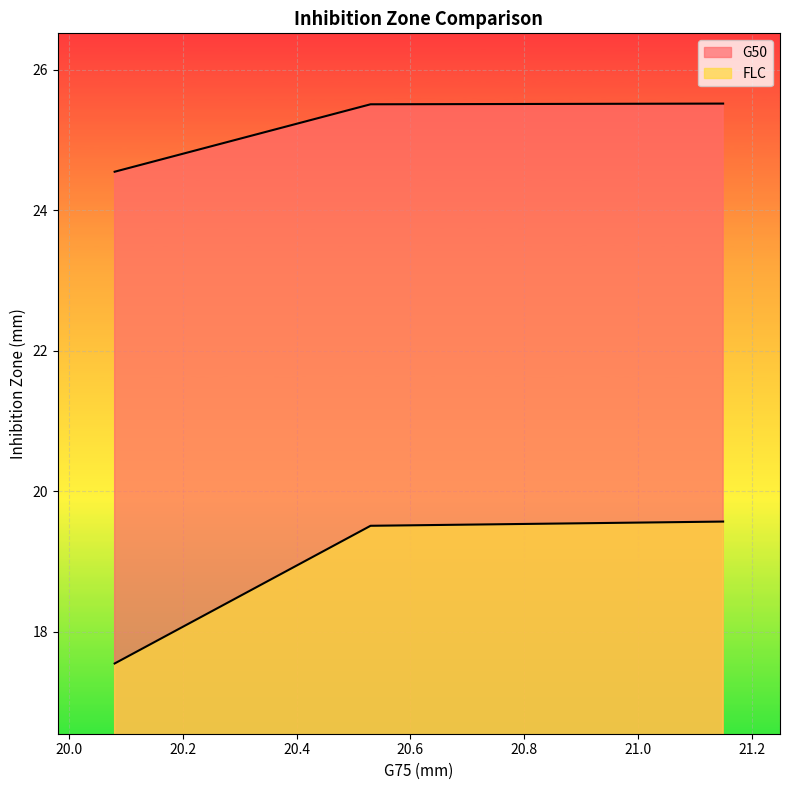

What are all the series names shown in the legend?

G50, FLC